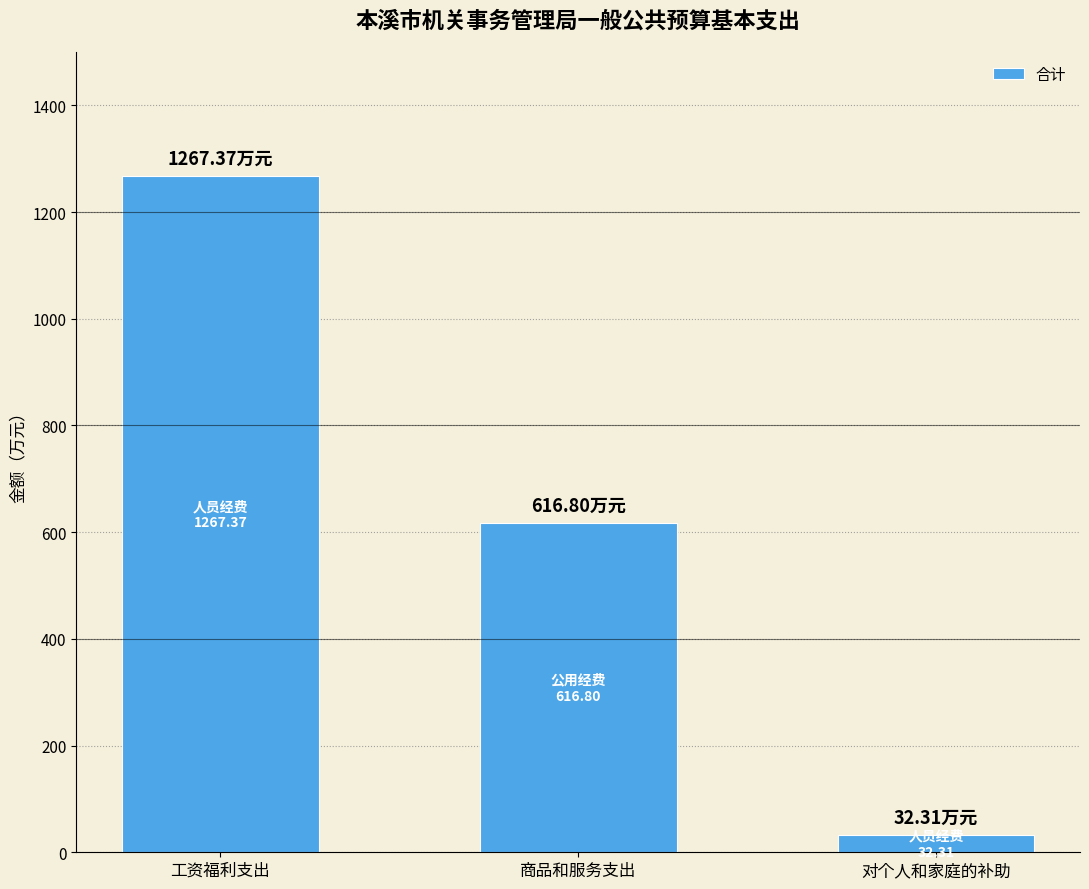

What is the change in value from 商品和服务支出 to 对个人和家庭的补助?

-584.5